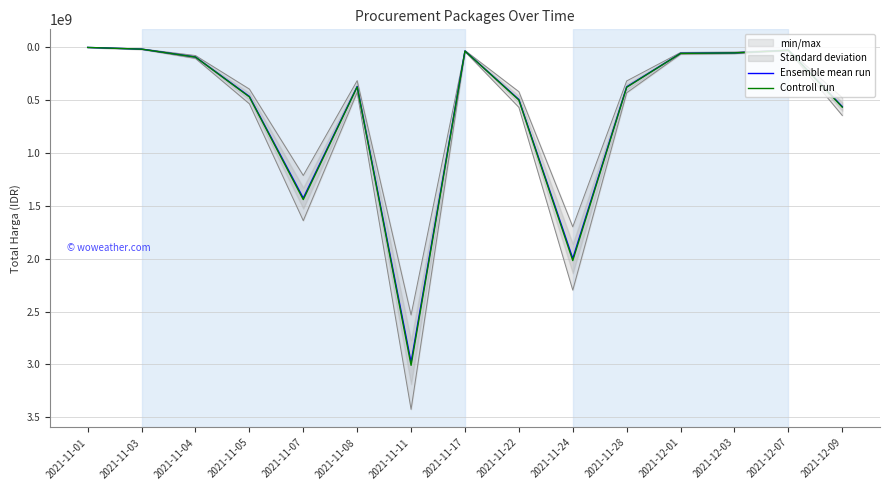

What is the difference between the highest and lowest values at 2021-11-01?

3336.0